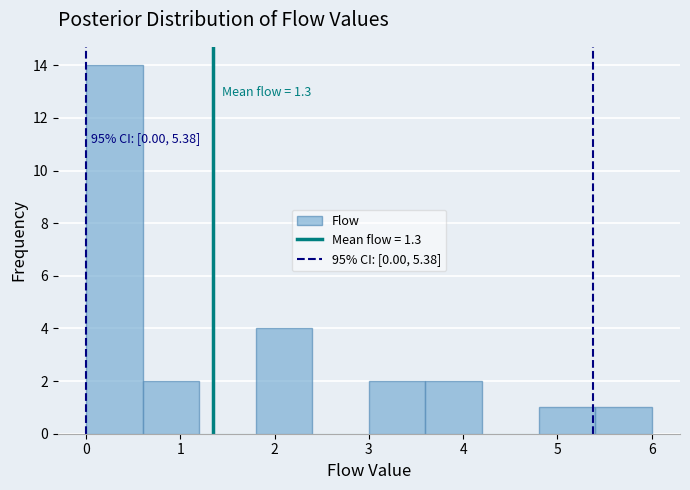

Which range on the x-axis has the tallest bar?

0.0 to 0.6